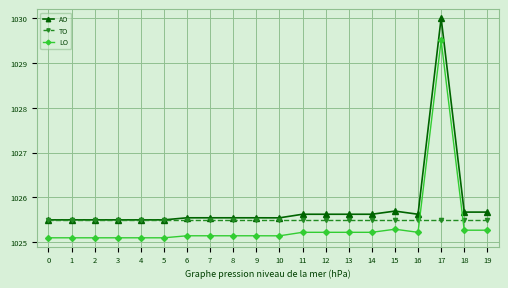

What is the difference between the highest and lowest values at 18?

0.4